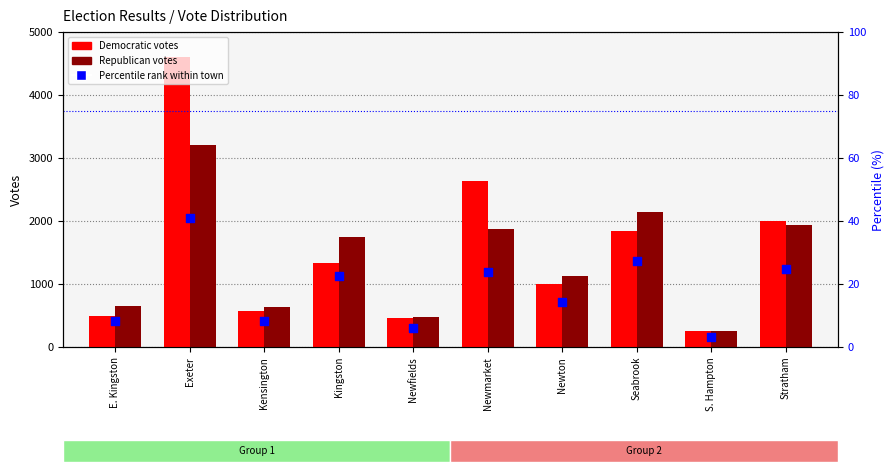

What are all the series names shown in the legend?

Democratic votes, Republican votes, Percentile rank within town